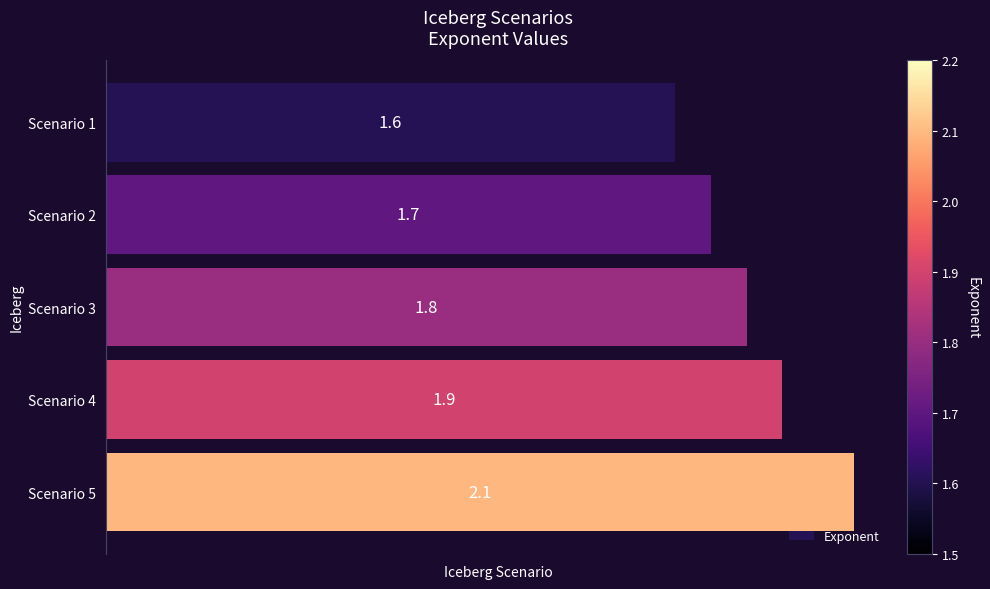

What is the difference between the maximum and minimum values?

0.5